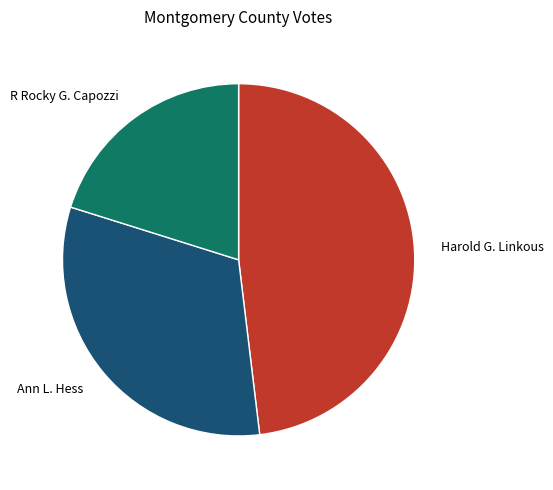

Which has a higher value, Ann L. Hess or R Rocky G. Capozzi?

Ann L. Hess